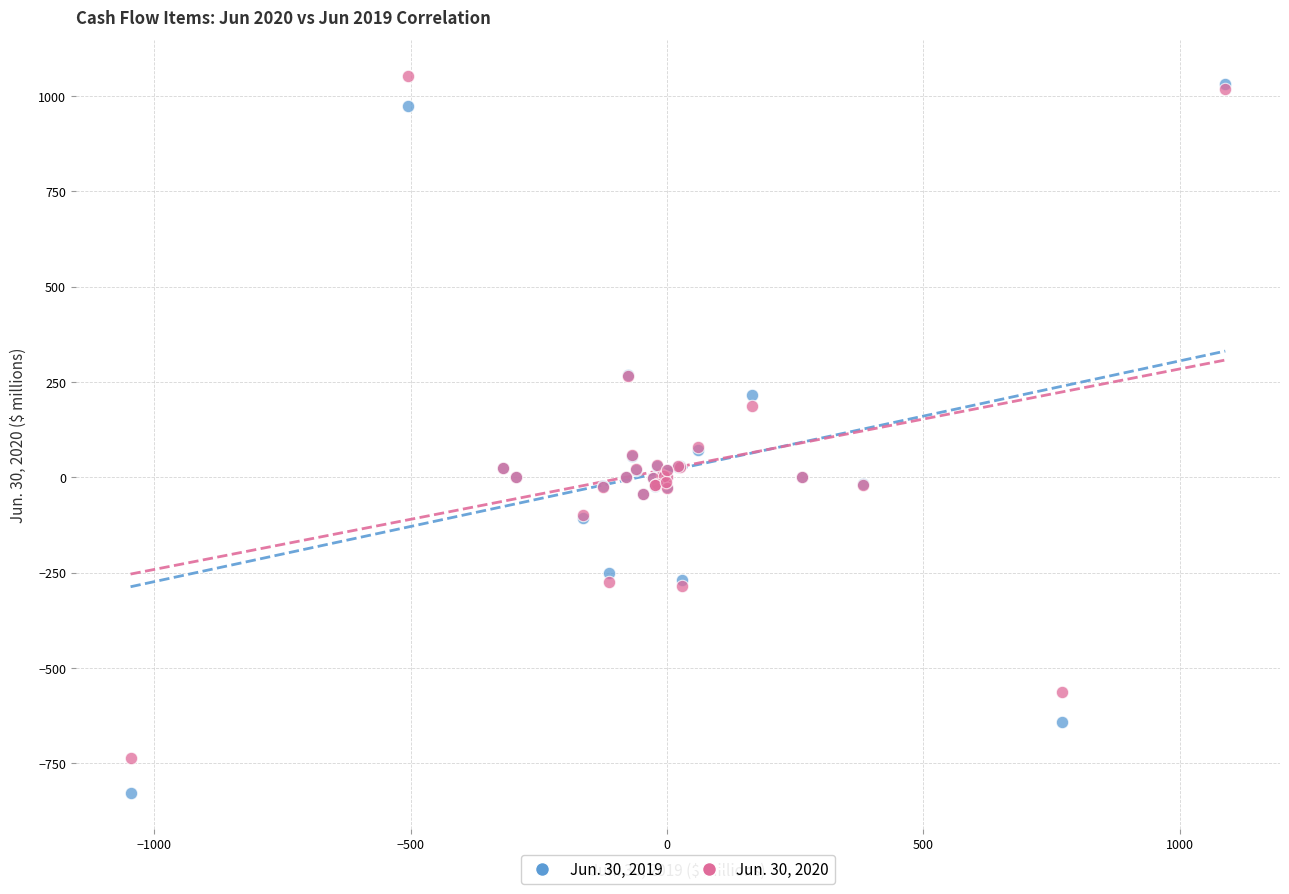

Which series reaches the minimum Y coordinate?

Jun. 30, 2019